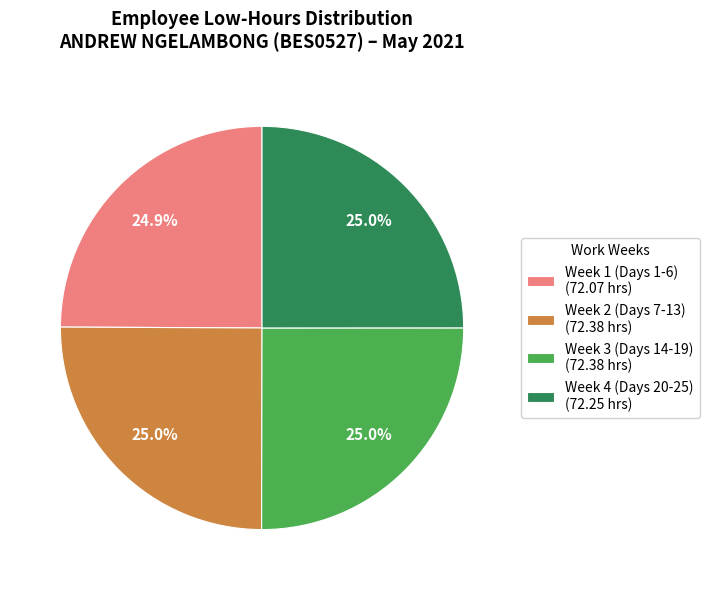

Approximately how many times larger is the value at Week 4 (Days 20-25) (72.25 hrs) compared to Week 3 (Days 14-19) (72.38 hrs)?

1.0